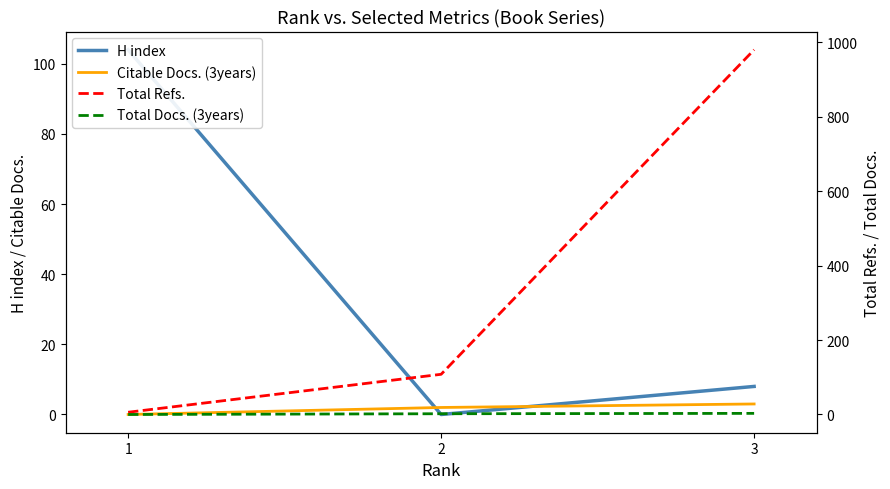

What is the value of the Citable Docs. (3years) point at the 2nd from the left?

2